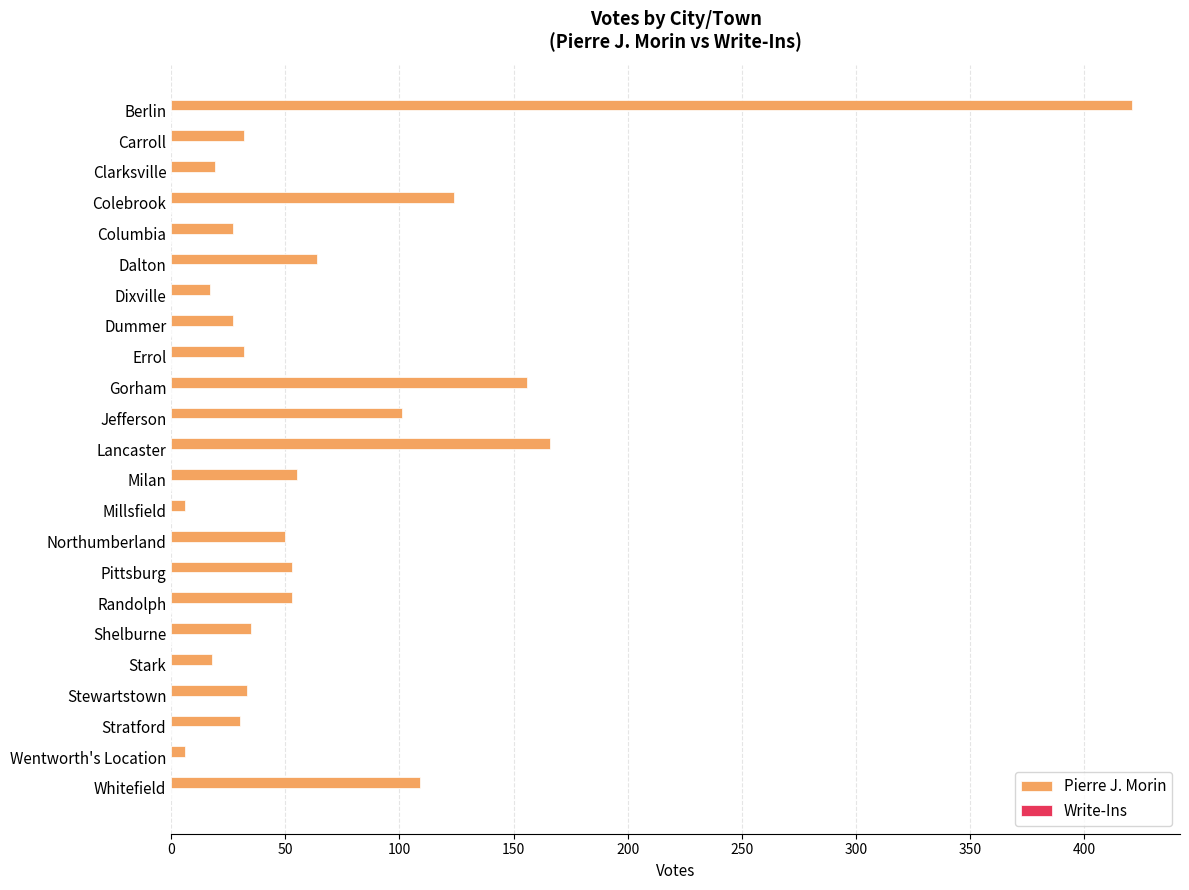

What is the maximum value shown in the chart?

421